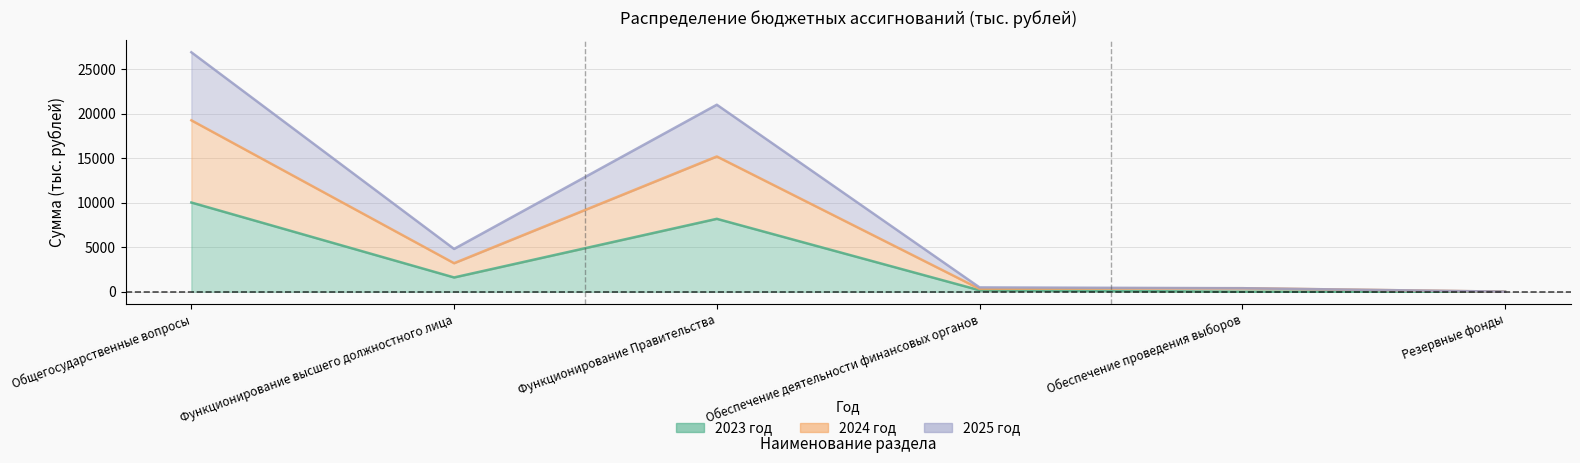

How many data points does each series have?

6